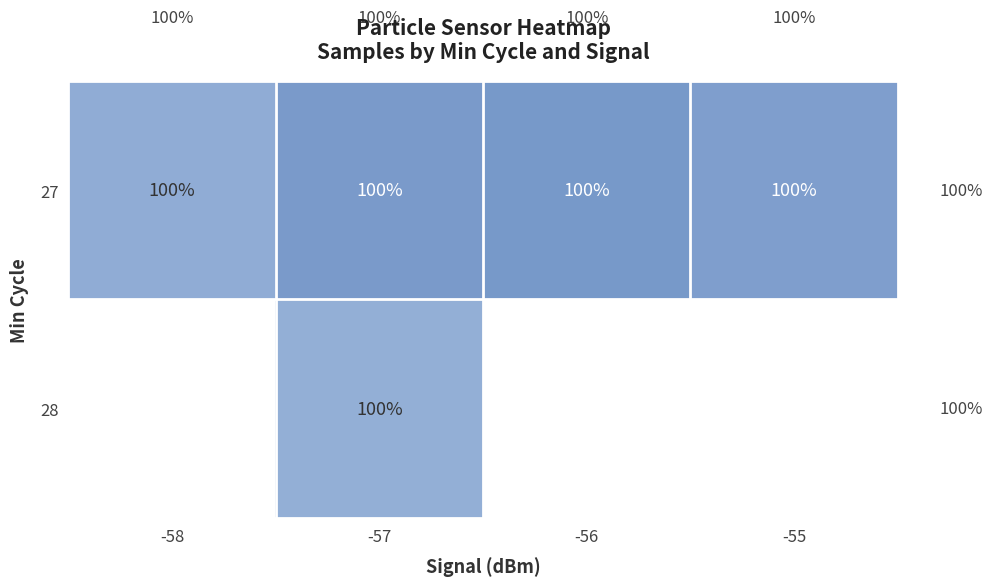

The value of 27 at -55 is 100. True or false?

True